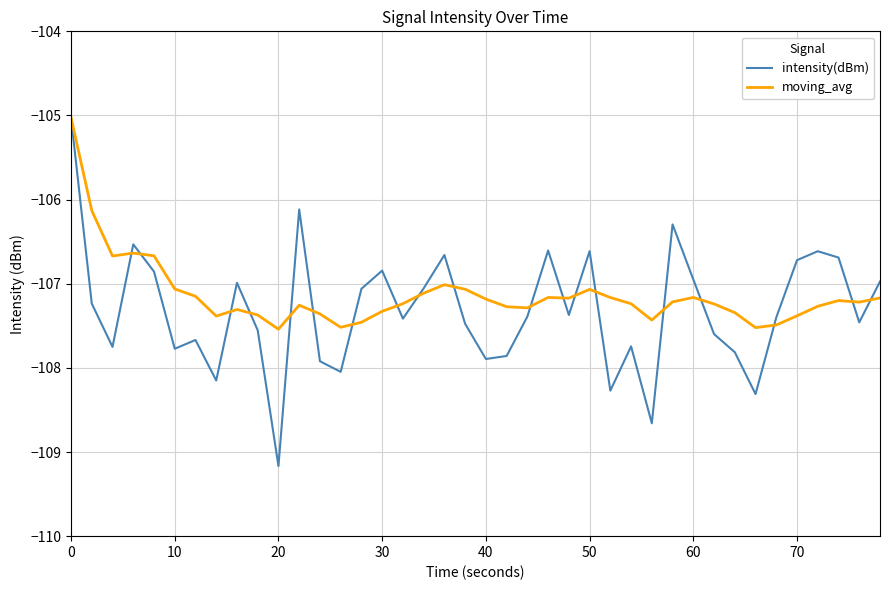

What is the minimum value for intensity(dBm)?

-109.2